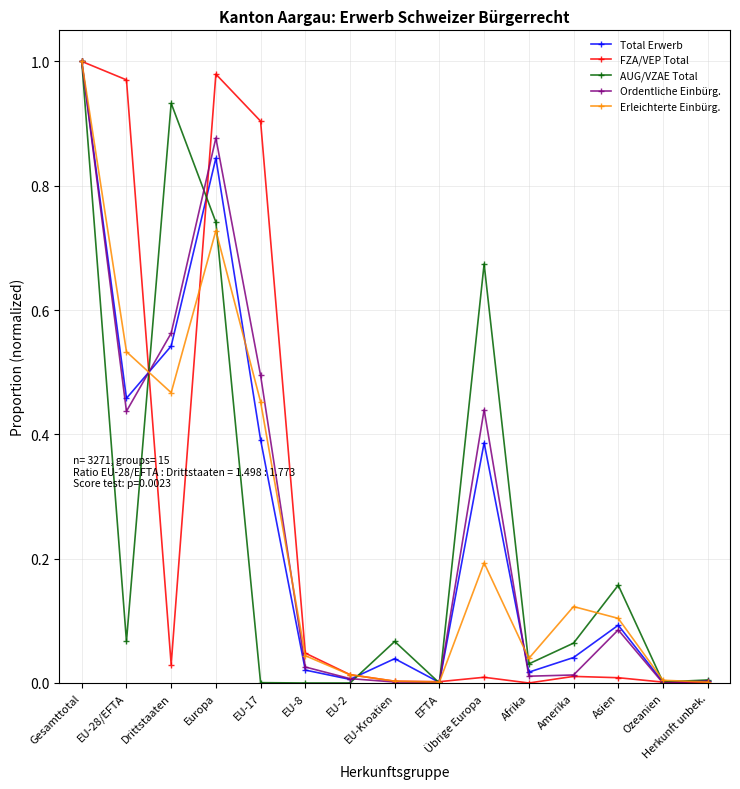

At EU-17, list the series in order from largest to smallest.

FZA/VEP Total, Ordentliche Einbürg., Erleichterte Einbürg., Total Erwerb, AUG/VZAE Total